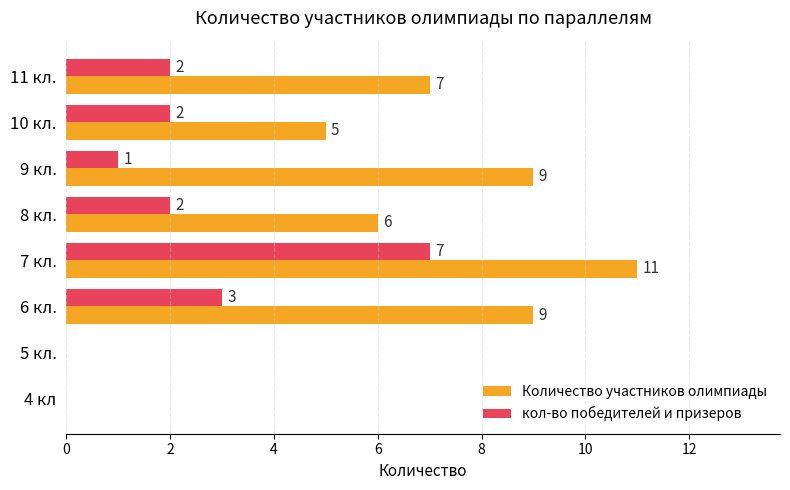

What is the sum of the Количество участников олимпиады values at 8 кл. and 6 кл.?

15